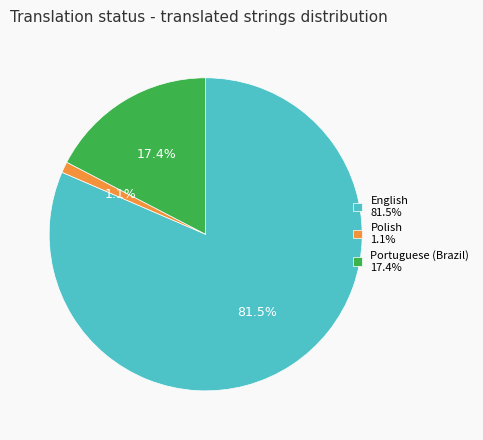

Is the sum of Portuguese (Brazil) and Polish greater than half?

No